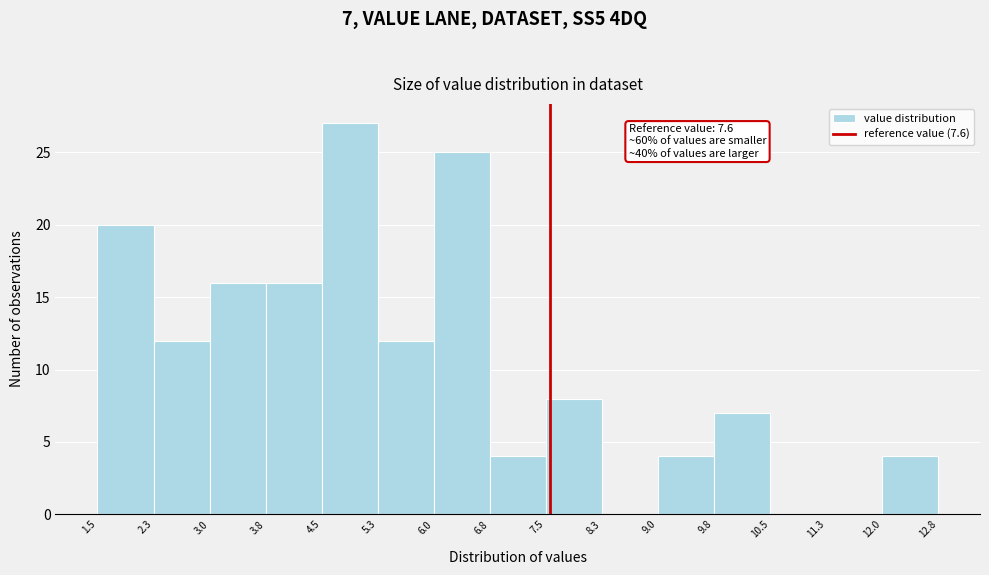

Over which range of the x-axis is the bar tallest?

4.5 to 5.3